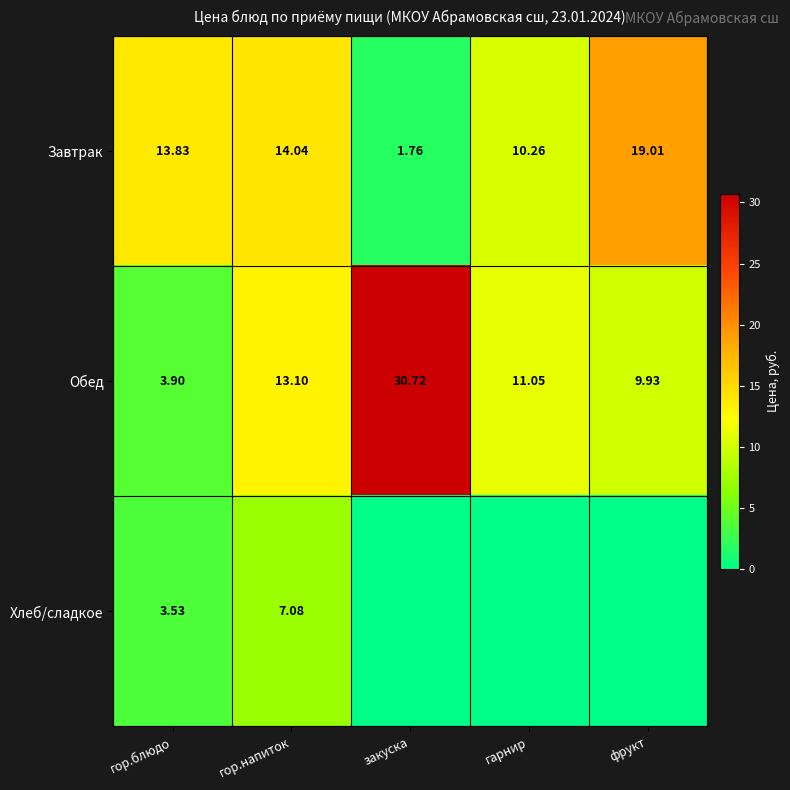

List the labels in order of Обед value, largest first.

закуска, гор.напиток, гарнир, фрукт, гор.блюдо